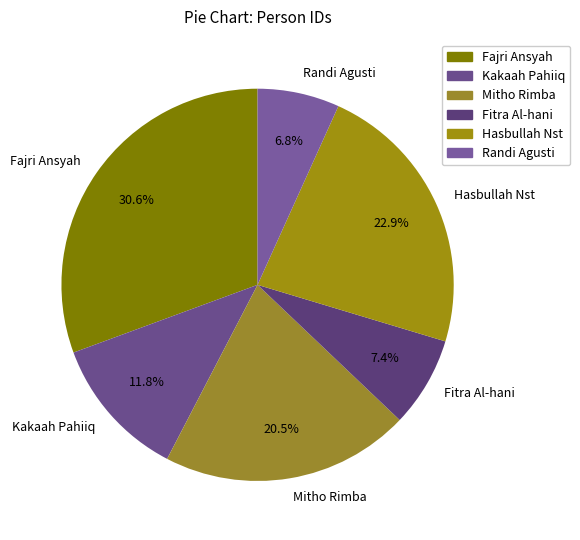

Combined, do Fitra Al-hani and Hasbullah Nst account for over 50%?

No